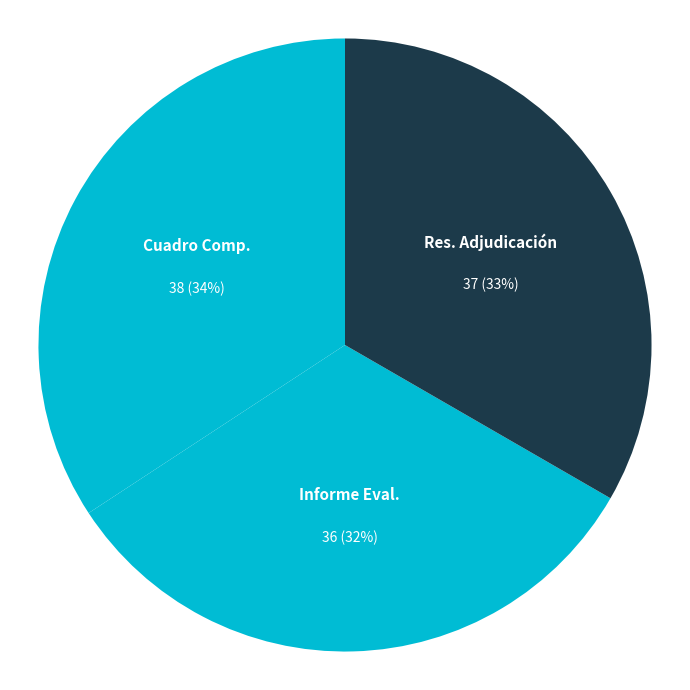

How many slices are in this pie chart?

3